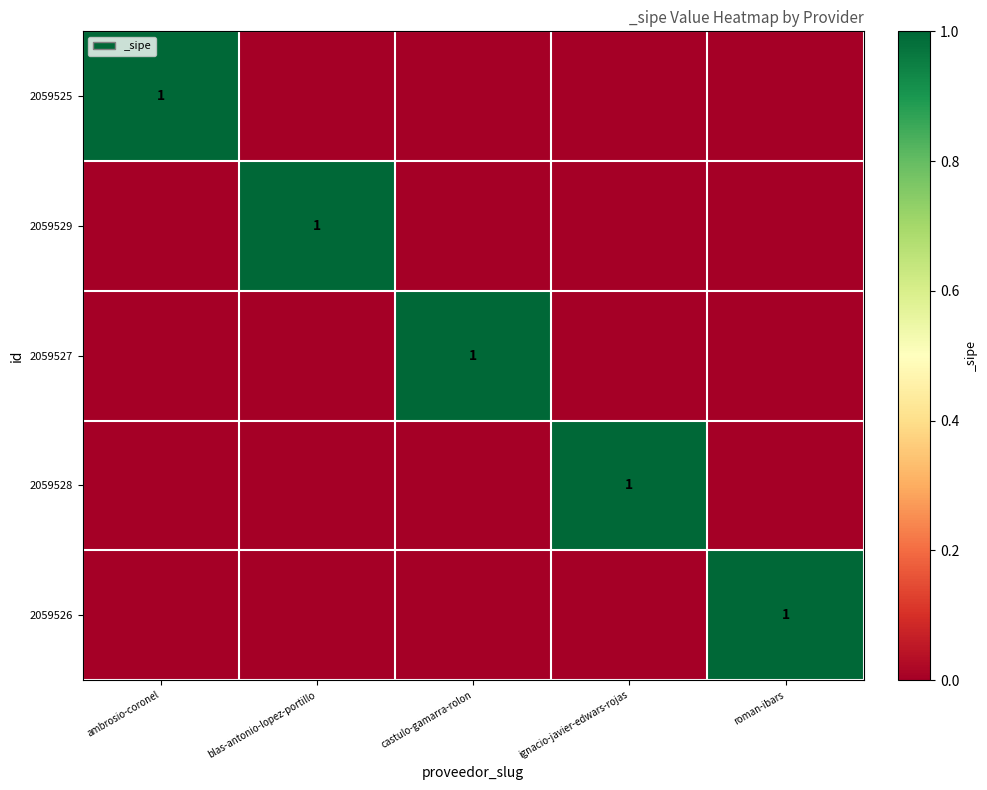

What is the spread (max minus min) of values at roman-ibars?

1